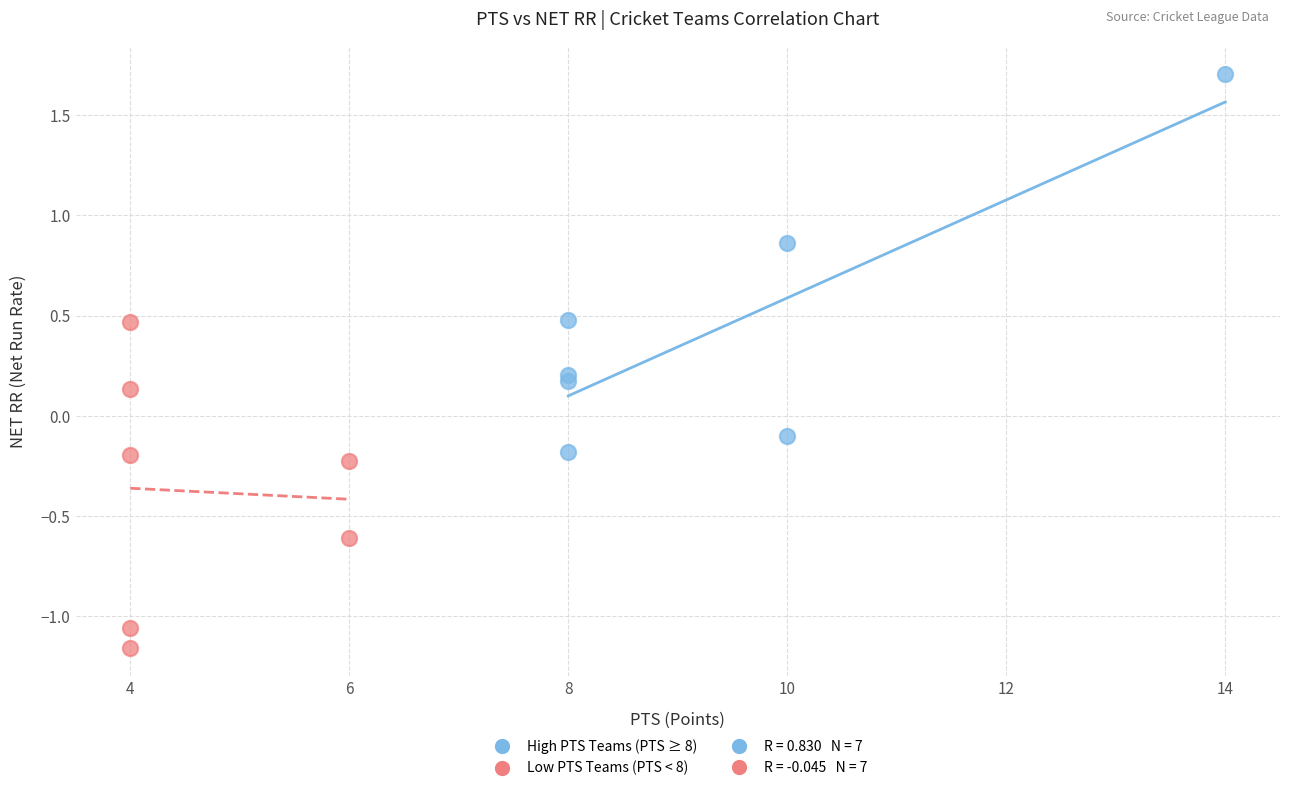

Which series has the widest spread of Y values?

High PTS Teams (PTS ≥ 8)